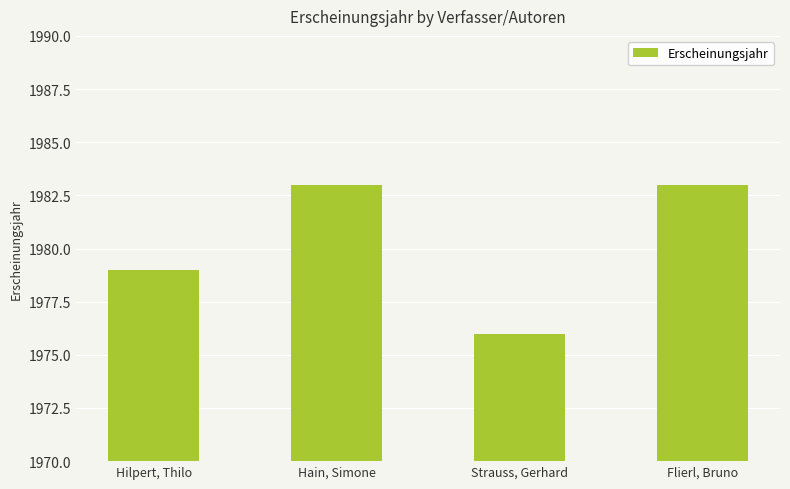

What position from the right is Hilpert, Thilo?

4